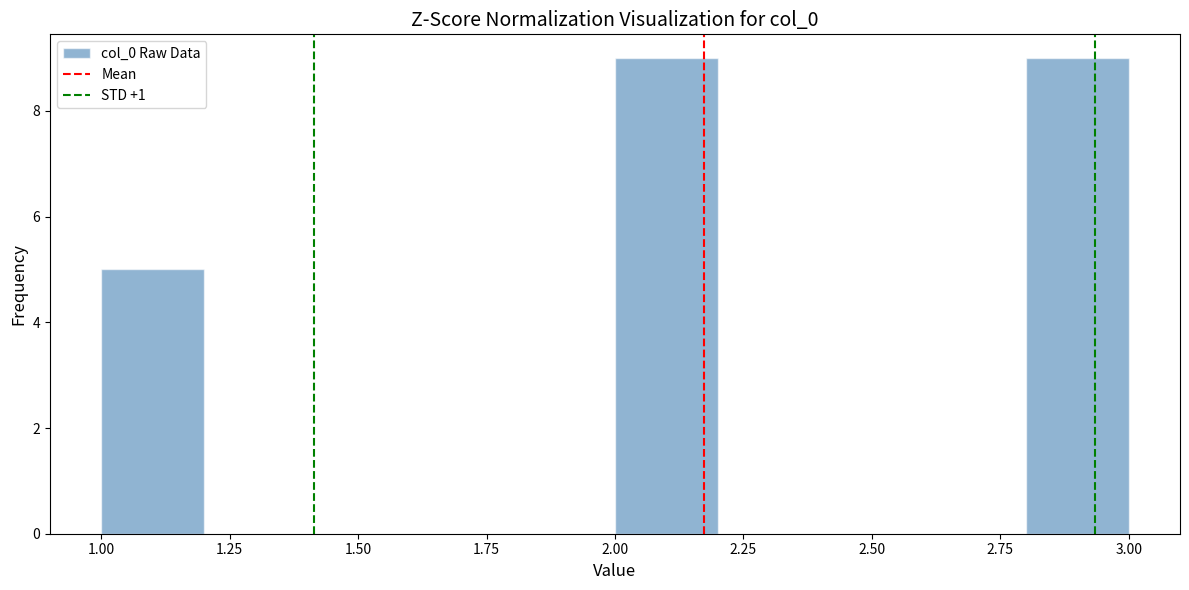

How tall is the bar that spans 2.0 to 2.2 on the x-axis? The values are not printed on the chart, so give them approximately, as read against the axis.

9